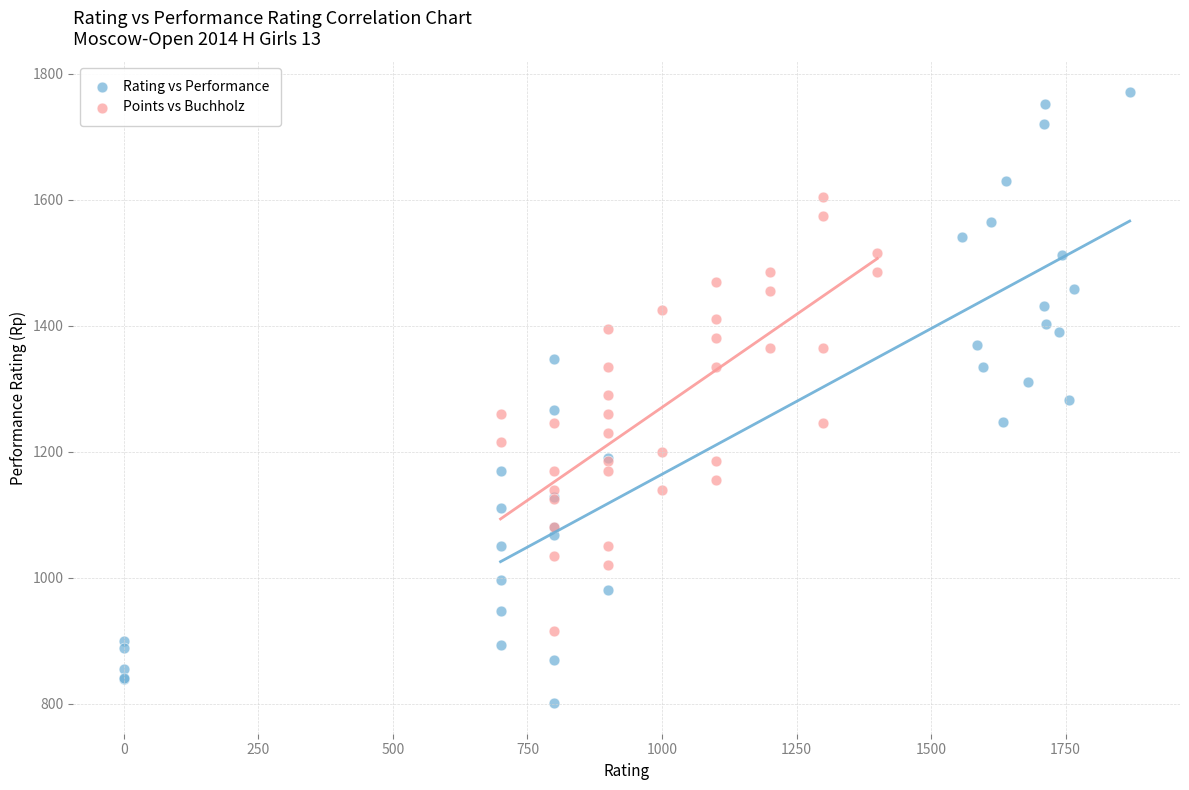

Which series has the widest spread of Y values?

Rating vs Performance